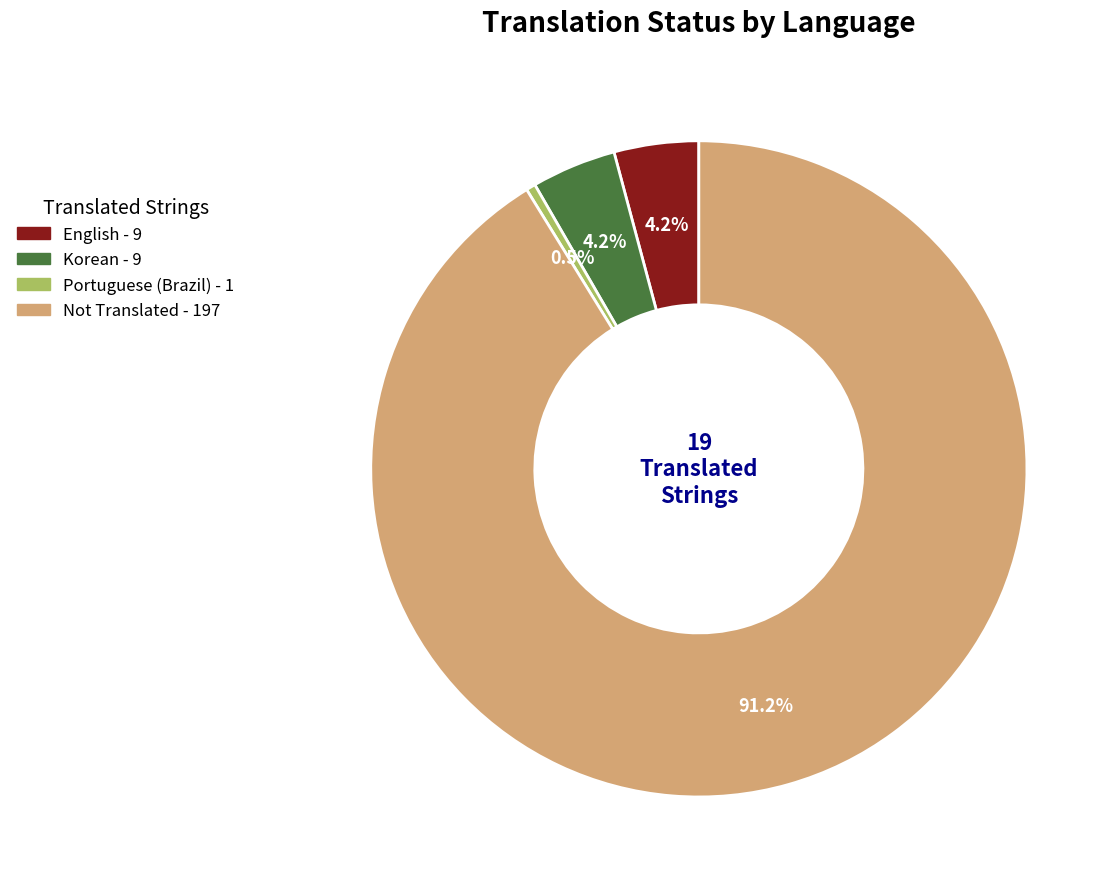

Is there a majority slice in this chart?

Yes